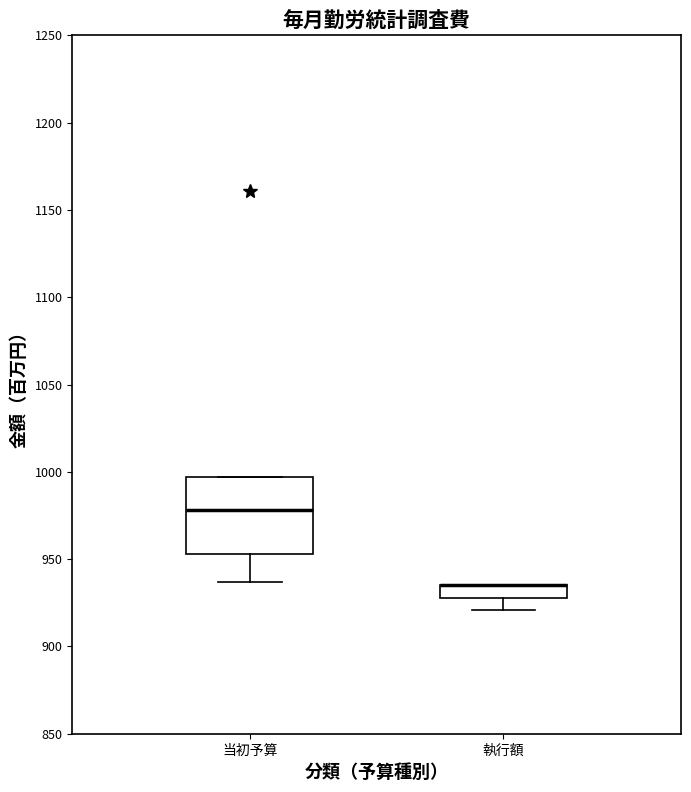

Comparing the boxes themselves (not the whiskers), which one is the tallest?

当初予算